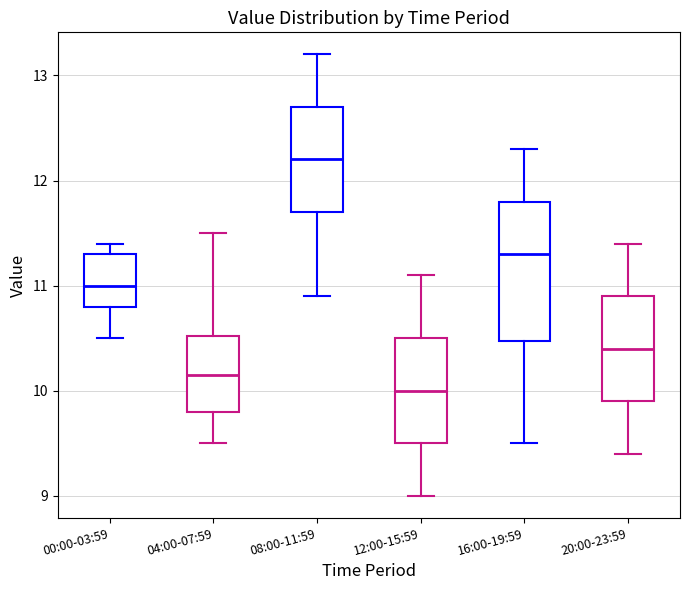

Reading left to right, transcribe this box plot: for each box, give where its median line is, the range the box spans, and where its two whiskers end, as read against the y-axis. The values are not printed on the chart, so give them approximately, as read against the axis.

00:00-03:59: median 11.0, box 10.8 to 11.3, whiskers 10.5 to 11.4
04:00-07:59: median 10.2, box 9.8 to 10.5, whiskers 9.5 to 11.5
08:00-11:59: median 12.2, box 11.7 to 12.7, whiskers 10.9 to 13.2
12:00-15:59: median 10.0, box 9.5 to 10.5, whiskers 9.0 to 11.1
16:00-19:59: median 11.3, box 10.5 to 11.8, whiskers 9.5 to 12.3
20:00-23:59: median 10.4, box 9.9 to 10.9, whiskers 9.4 to 11.4